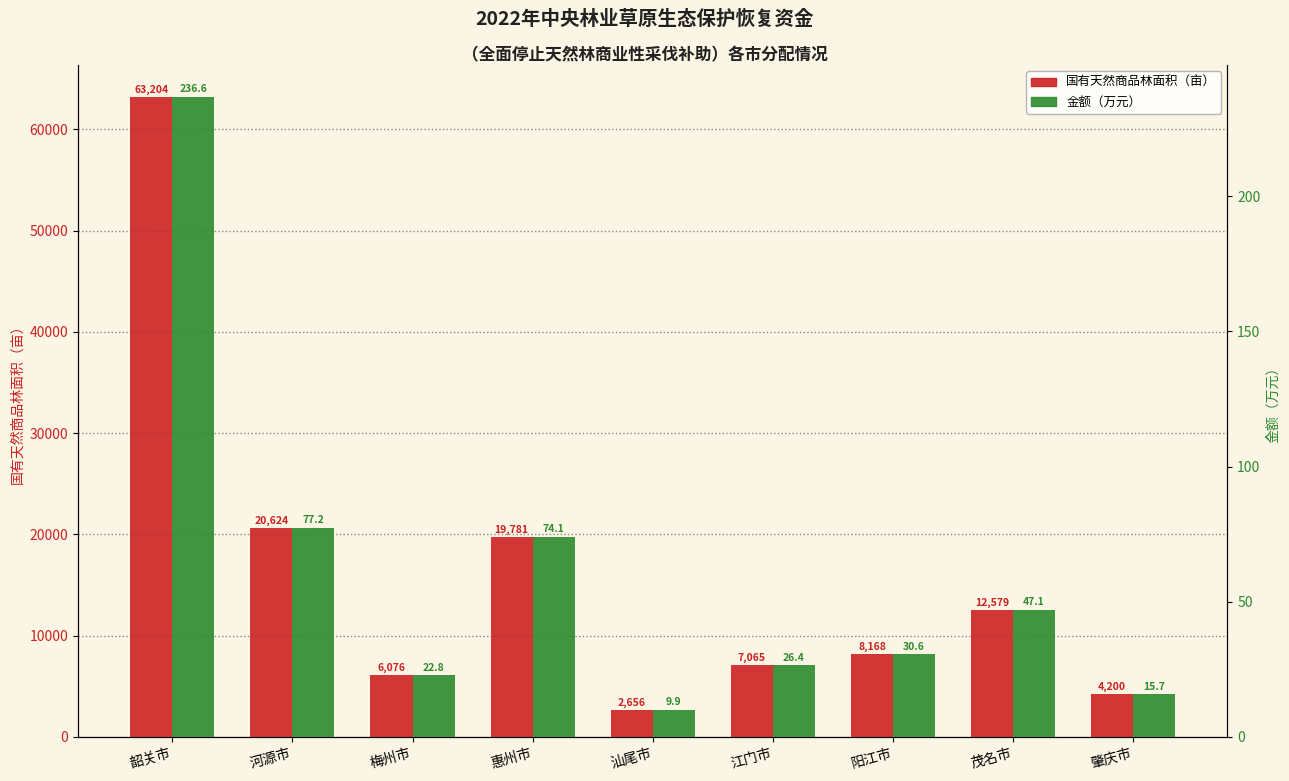

What is the value of the 金额（万元） bar at the 5th from the left?

9.9